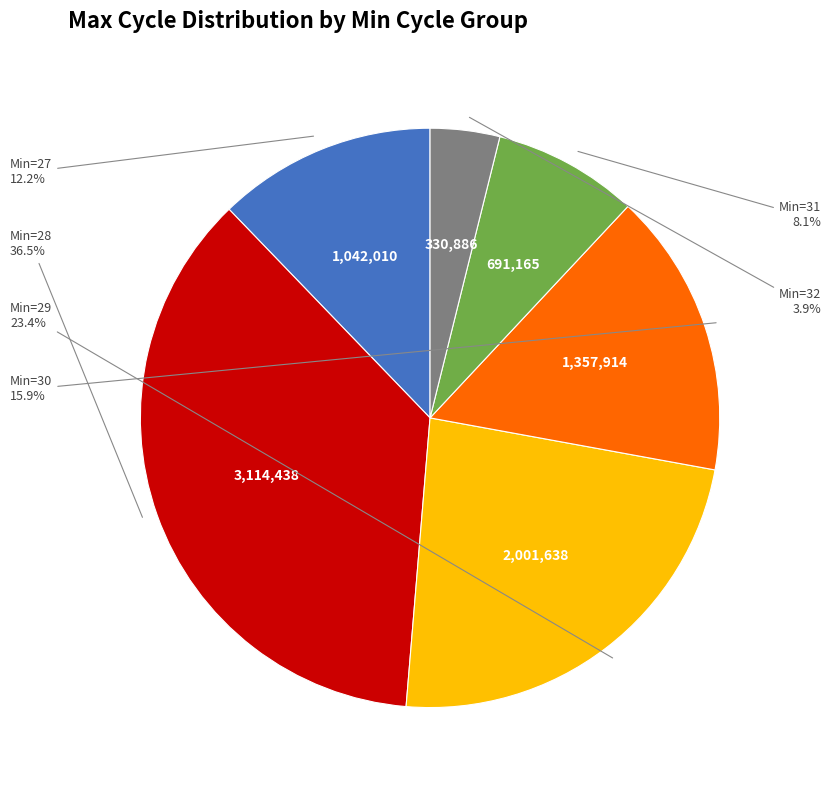

Does Min=32 account for over 50% of the chart?

No